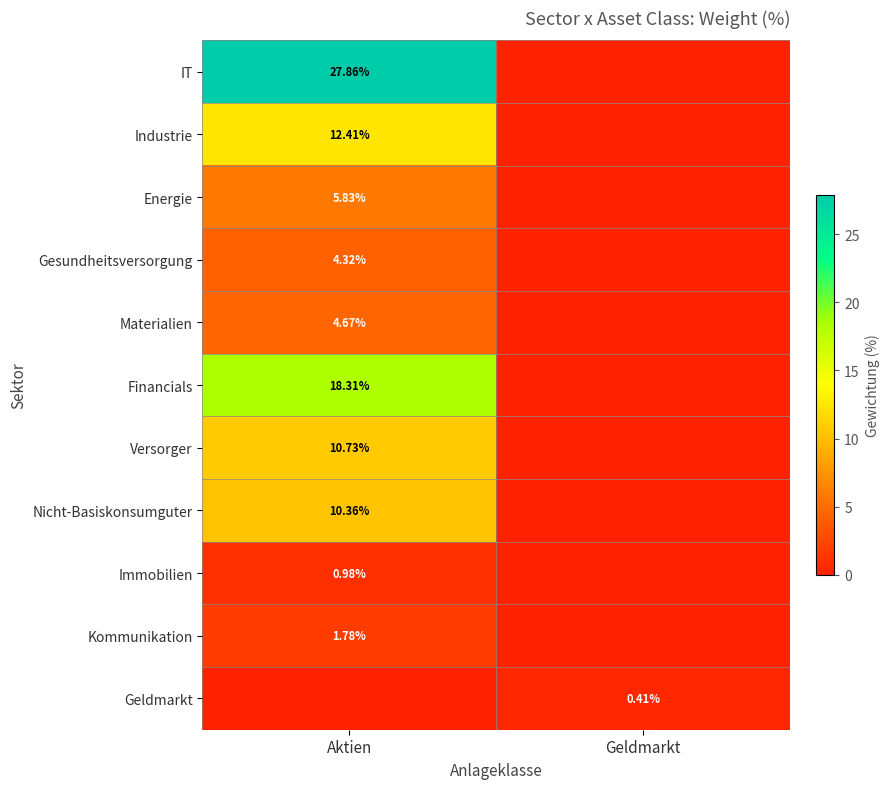

What is the sum of all Geldmarkt values?

0.4